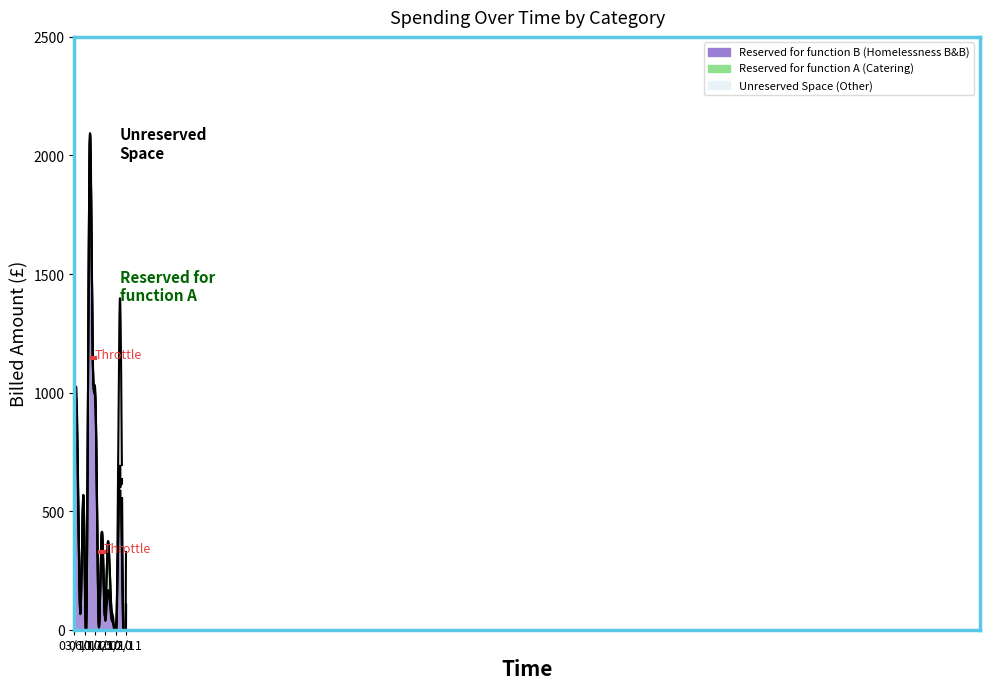

Rank the series at 06/10 from highest to lowest value.

Reserved for function B (Homelessness B&B), Reserved for function A (Catering), Unreserved Space (Other)